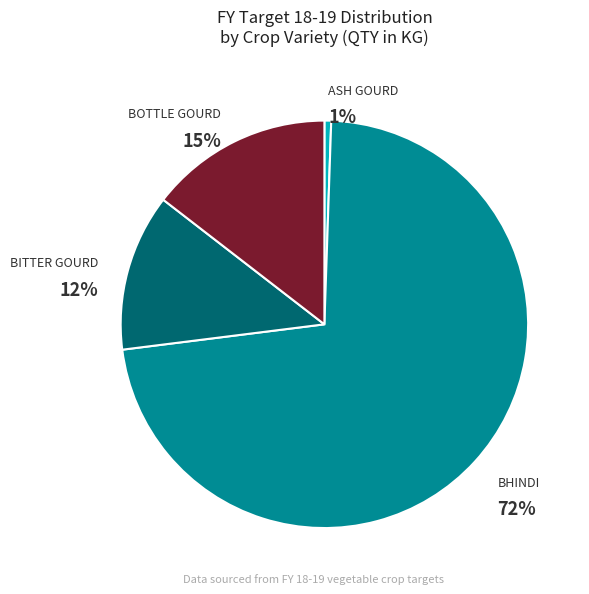

To the nearest percent, what is the average slice percentage?

25%